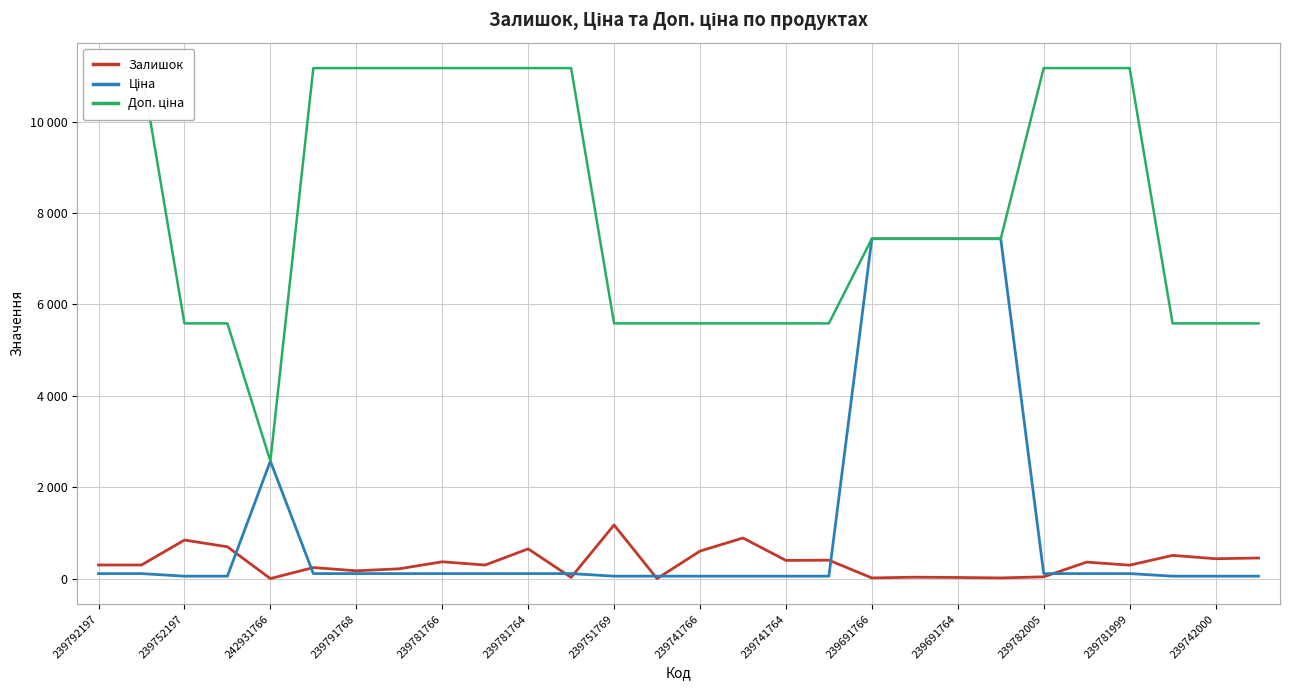

Which category has the highest value in the Доп. ціна series?

239792197